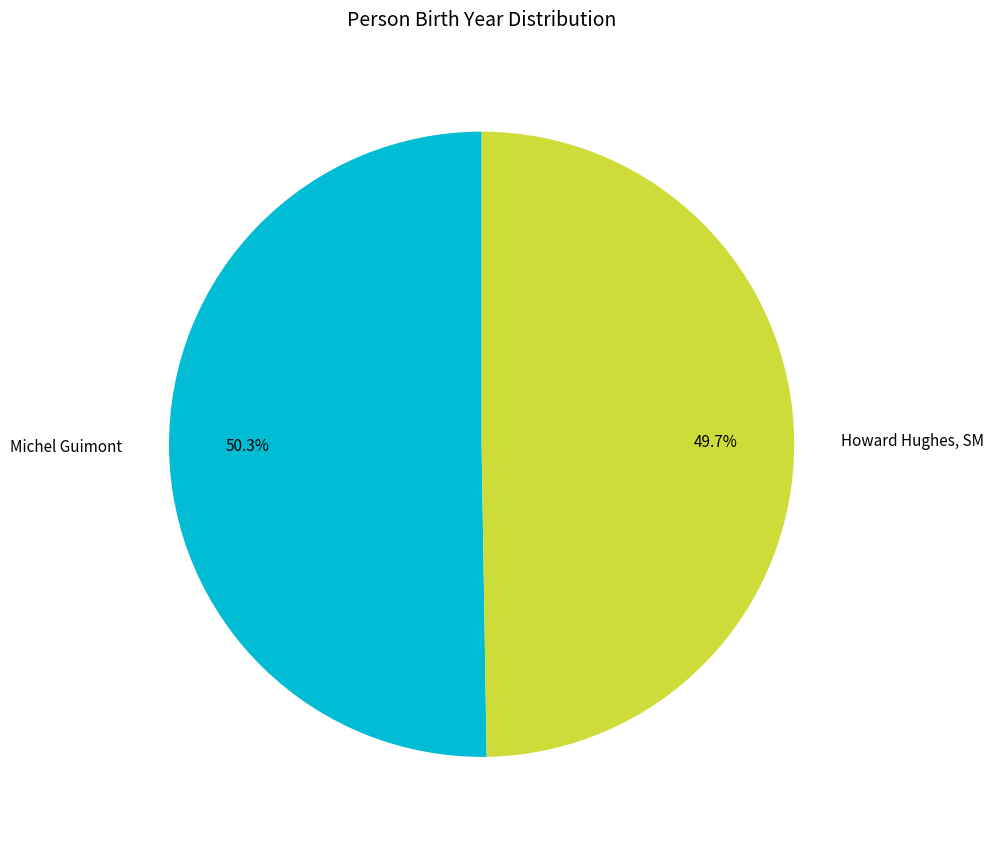

What is the ratio of the value at Michel Guimont to the value at Howard Hughes, SM?

1.0